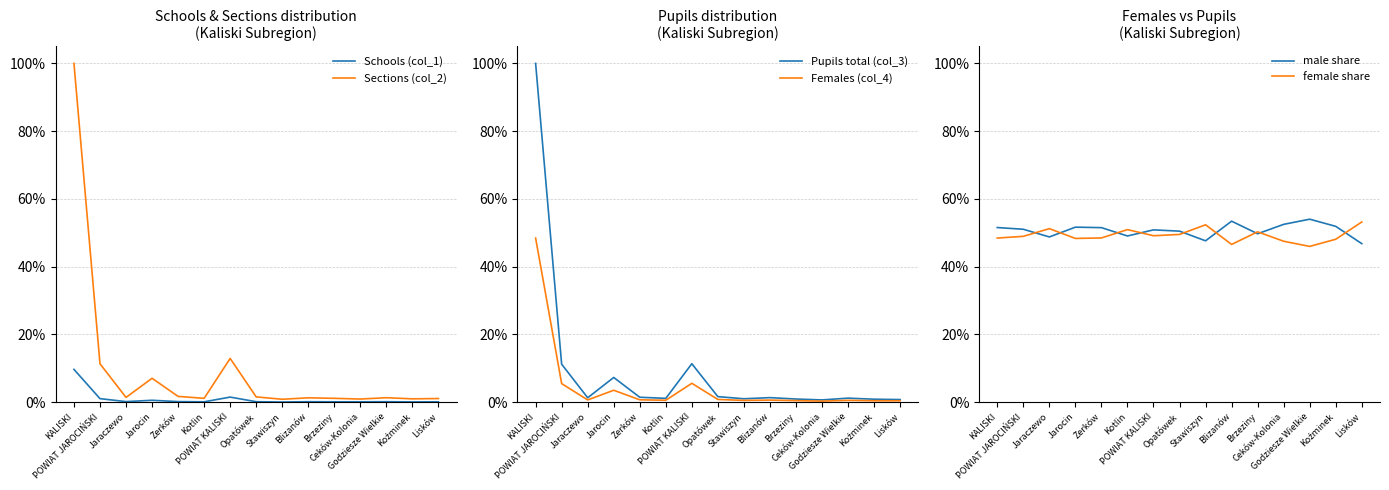

Which series has the widest spread of values?

Pupils total (col_3)